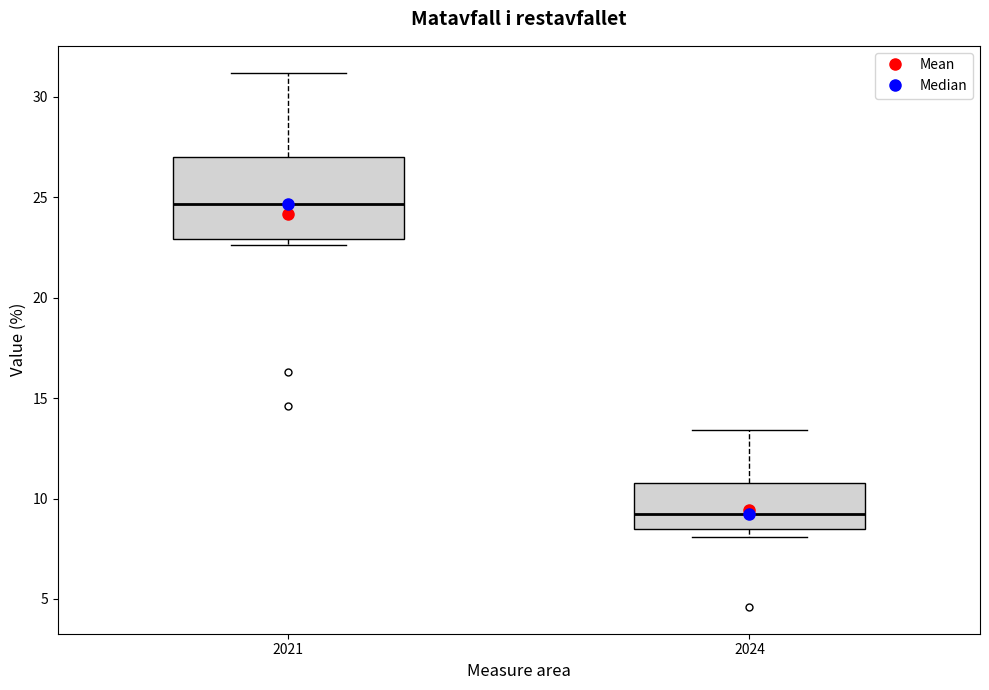

Where does the upper whisker of the box at x = 2021 end on the y-axis? The values are not printed on the chart, so give them approximately, as read against the axis.

31.0